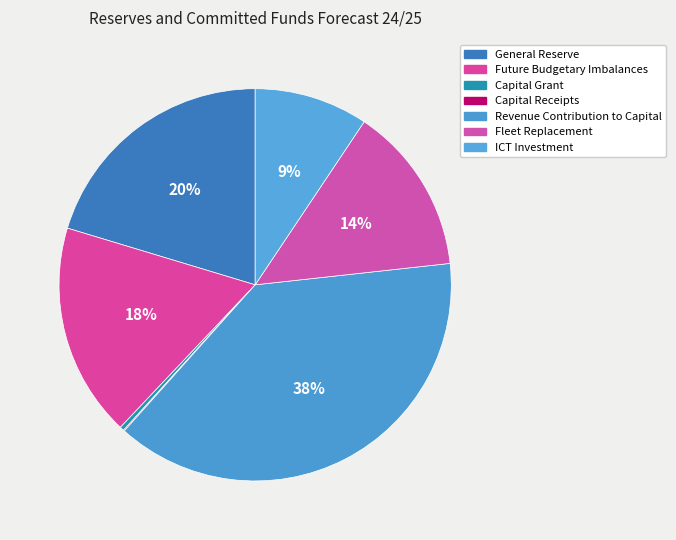

Rank the categories by value from lowest to highest.

Capital Receipts, Capital Grant, ICT Investment, Fleet Replacement, Future Budgetary Imbalances, General Reserve, Revenue Contribution to Capital